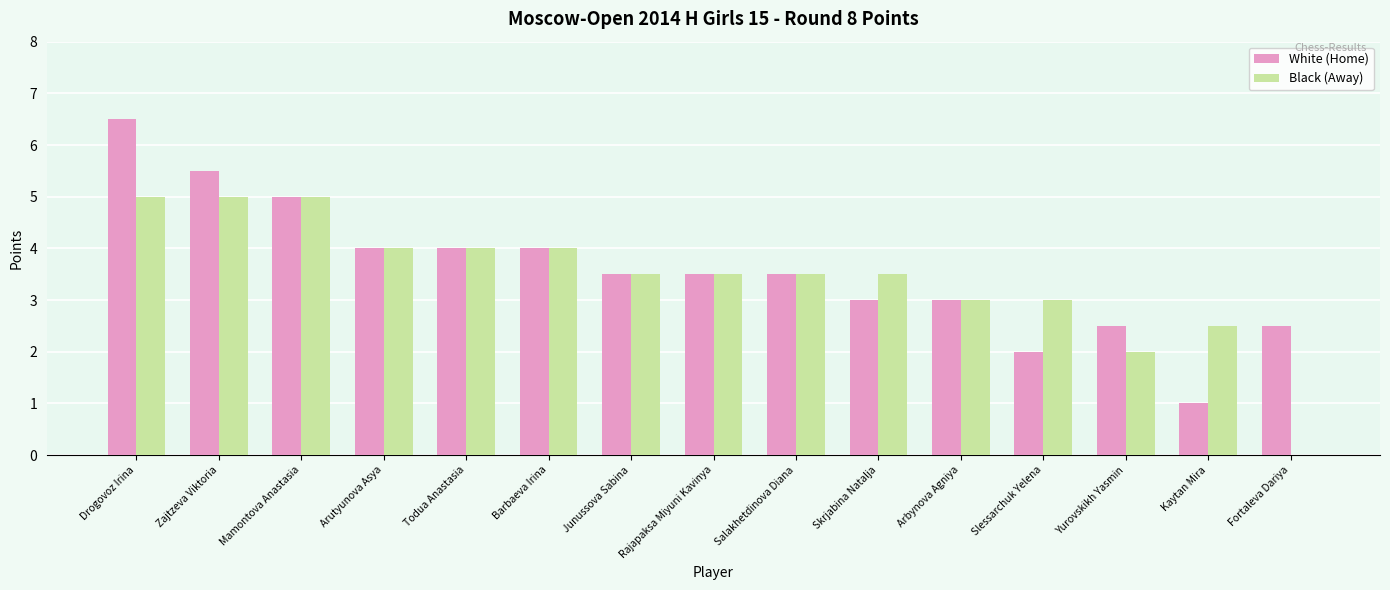

At which category is the sum across all series the highest?

Drogovoz Irina